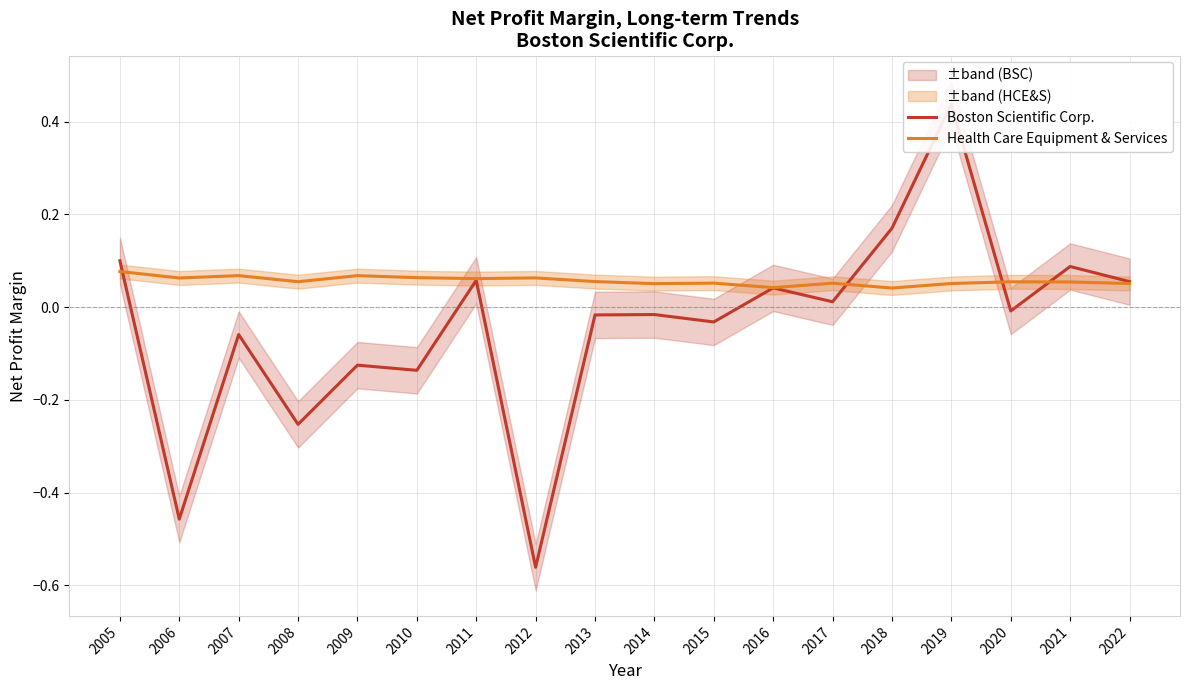

Which label corresponds to the smallest value in the chart?

2012